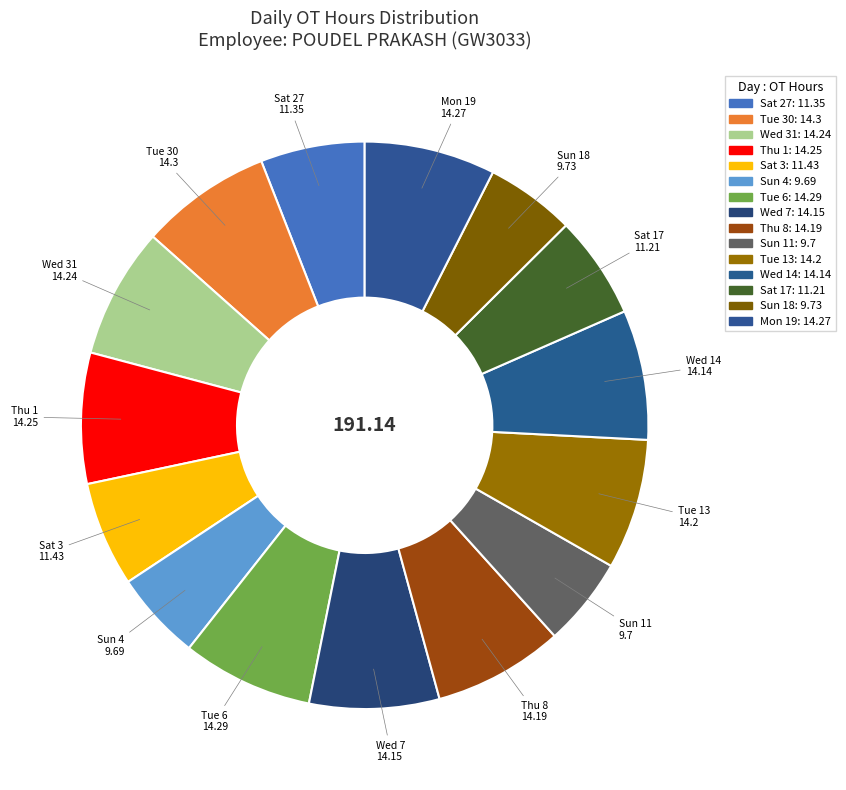

True or false: Sat 17 accounts for 14% of the total.

False